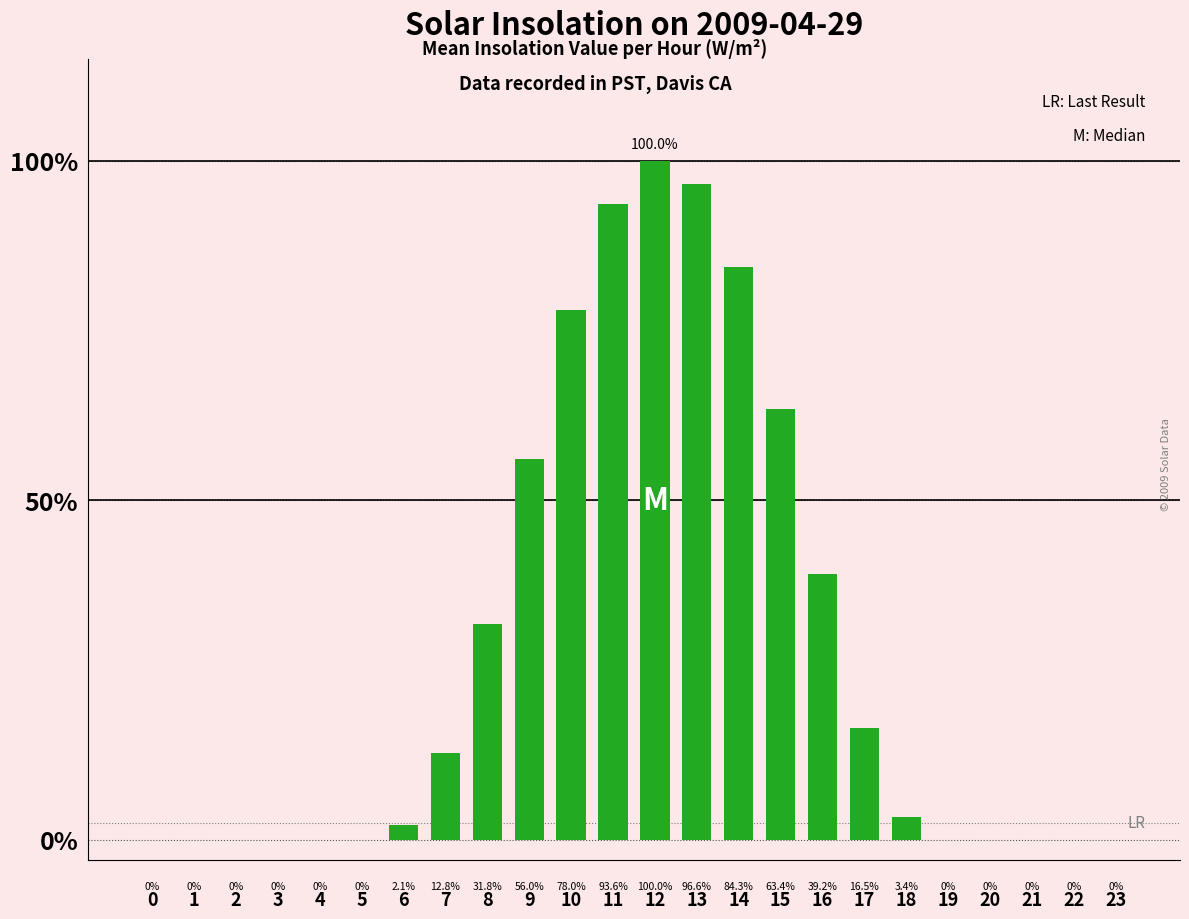

What is the sum of all values?

677.8